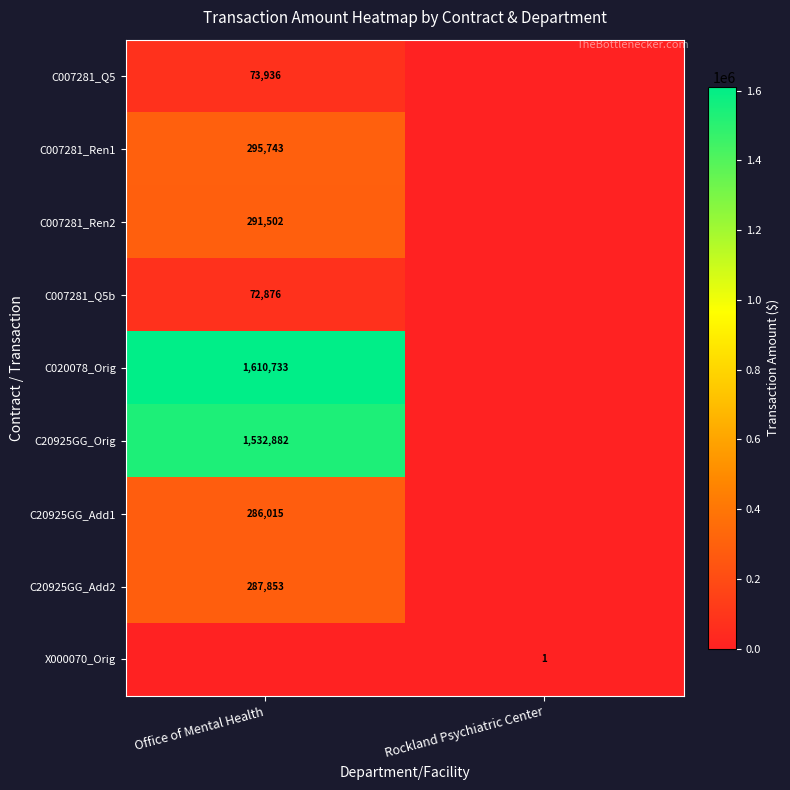

Is it true that X000070_Orig equals 1 at Rockland Psychiatric Center?

True